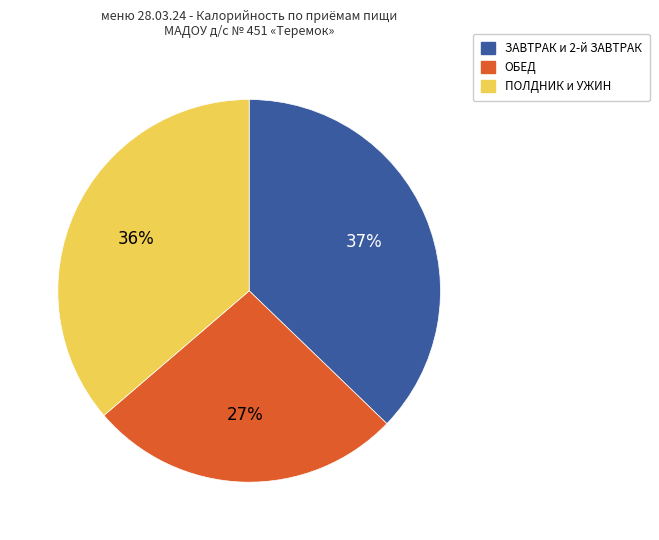

Is there any slice that represents more than half of the pie?

No